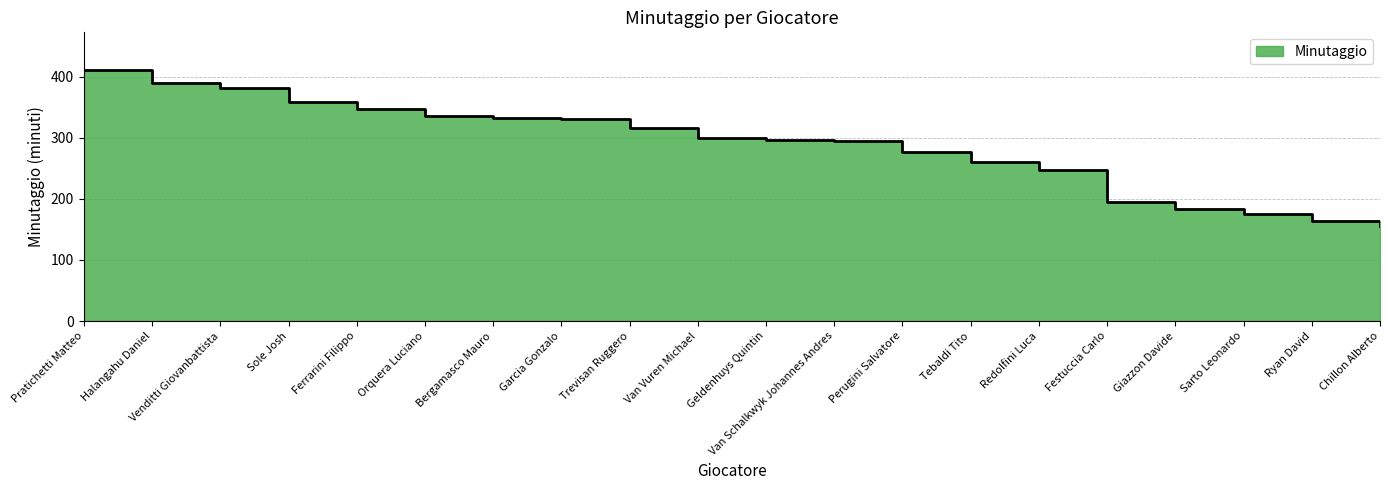

Which label corresponds to the largest value in the chart?

Pratichetti Matteo